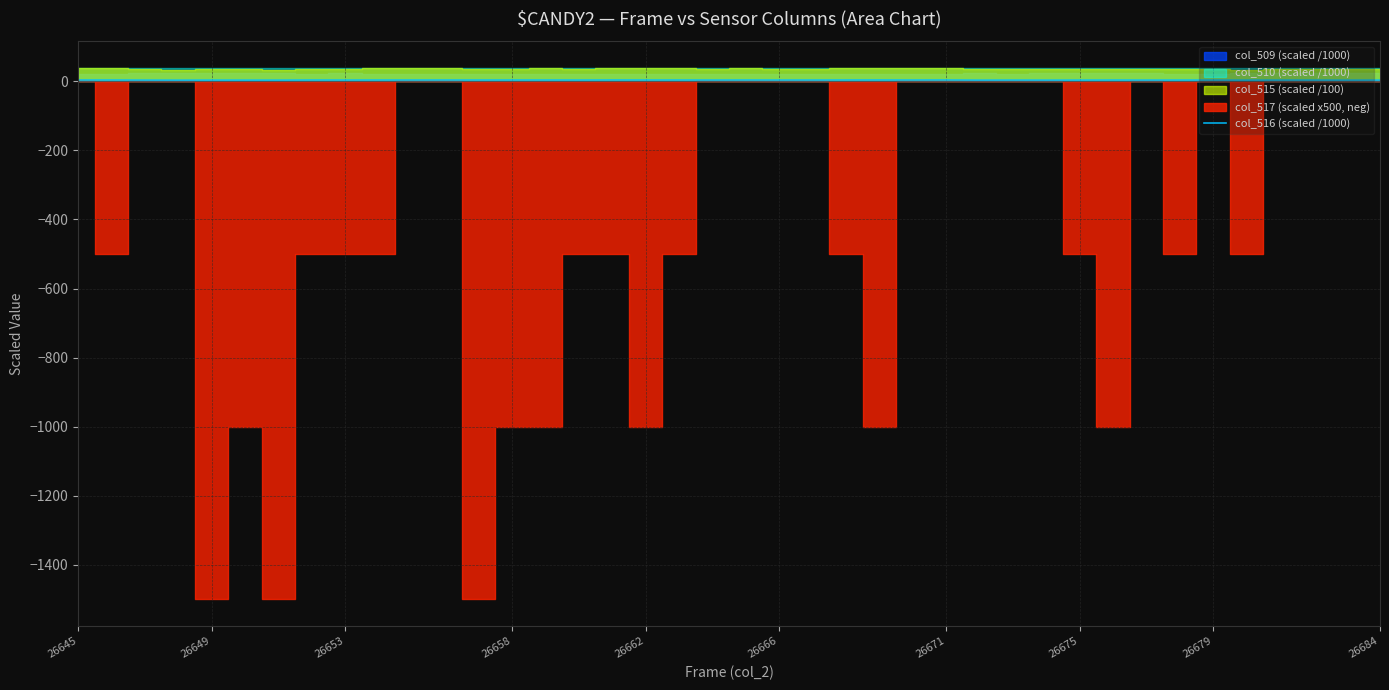

The chart shows a value of 2.5 at 16. True or false?

False